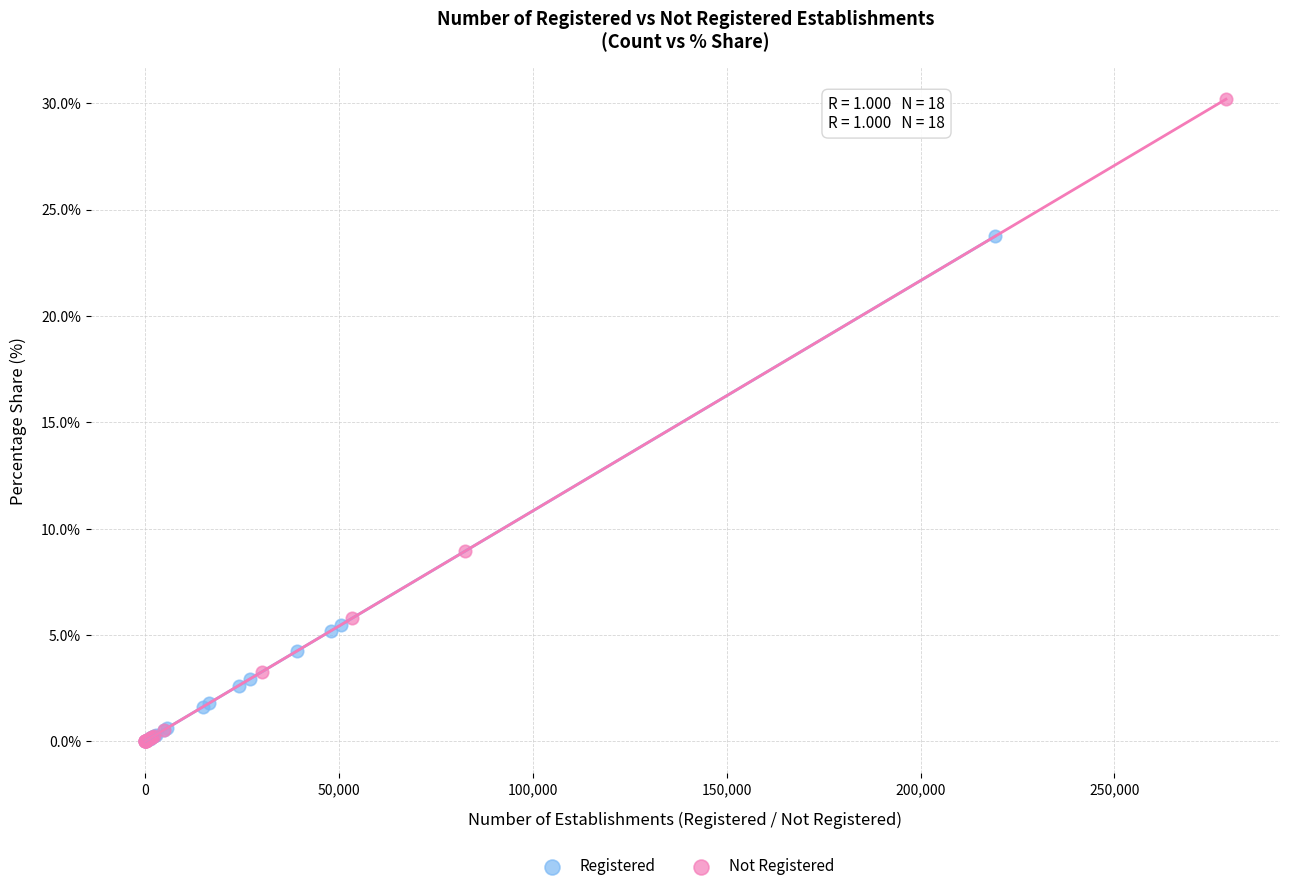

Which series contains the highest Y value?

Not Registered